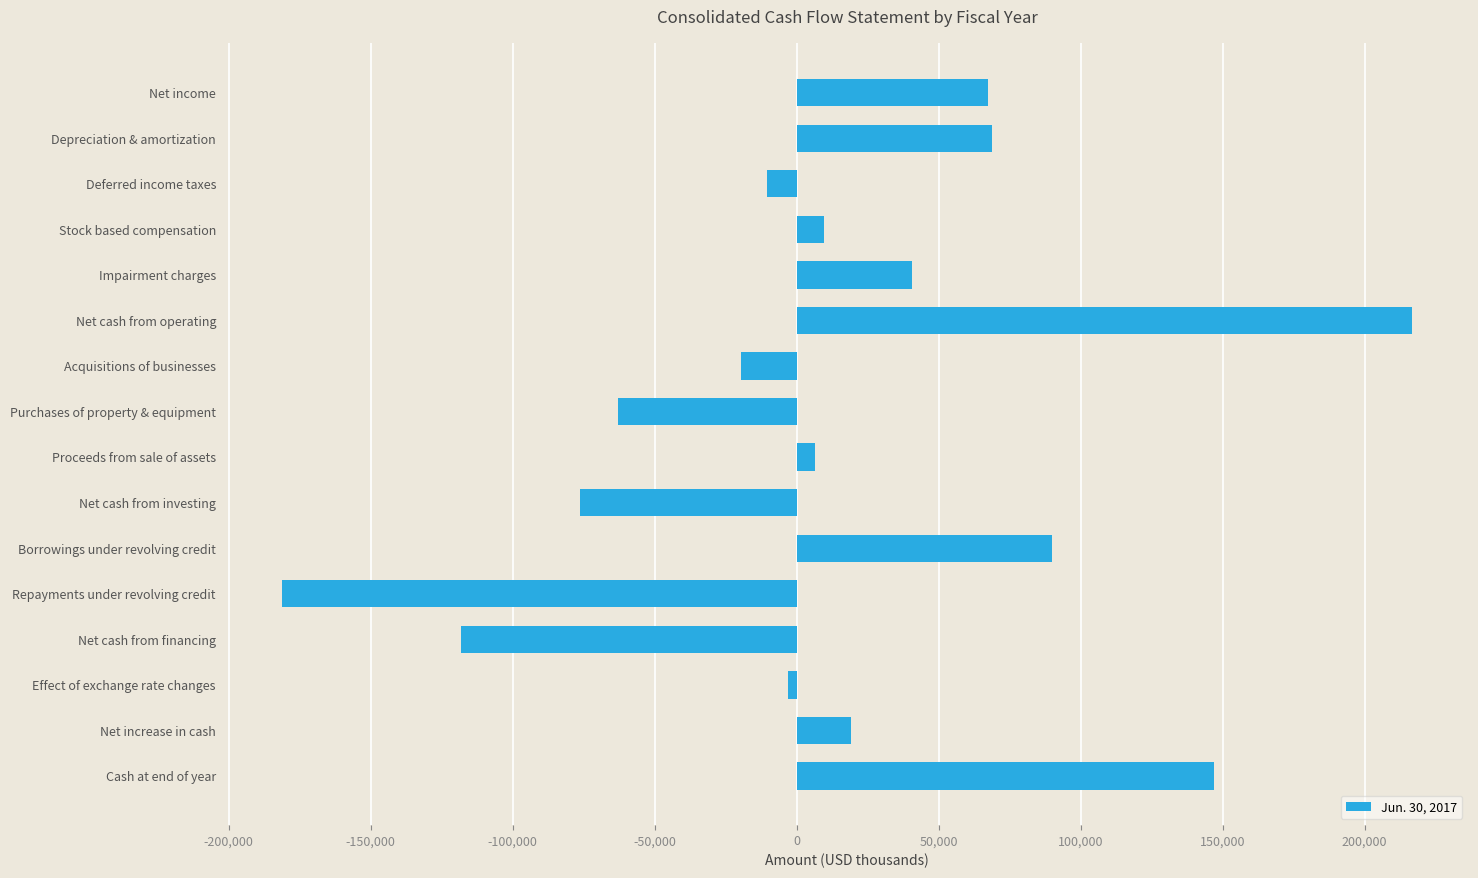

What is the smallest value displayed?

-181203